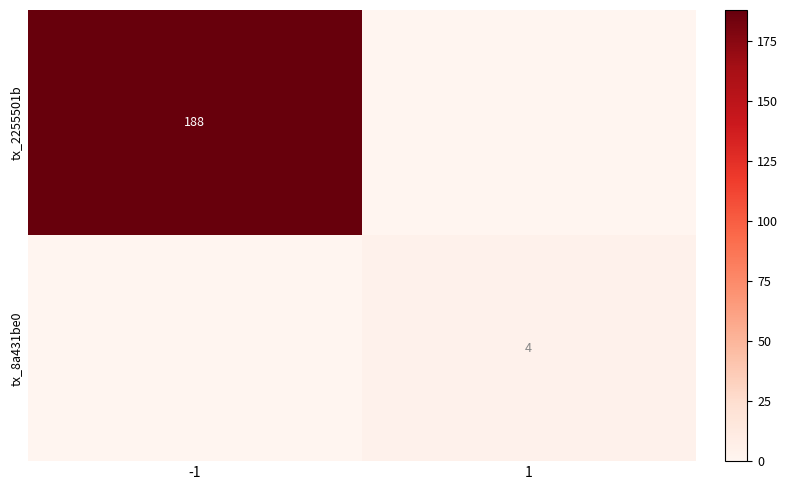

At how many categories does at least one series exceed 120?

1